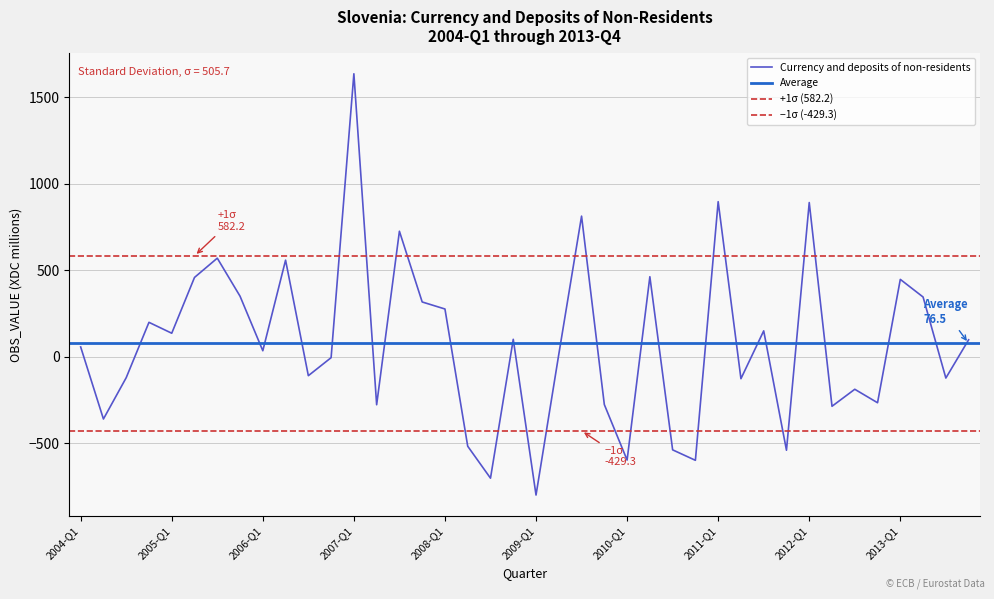

What is the approximate value at 2004-Q2?

-361.0